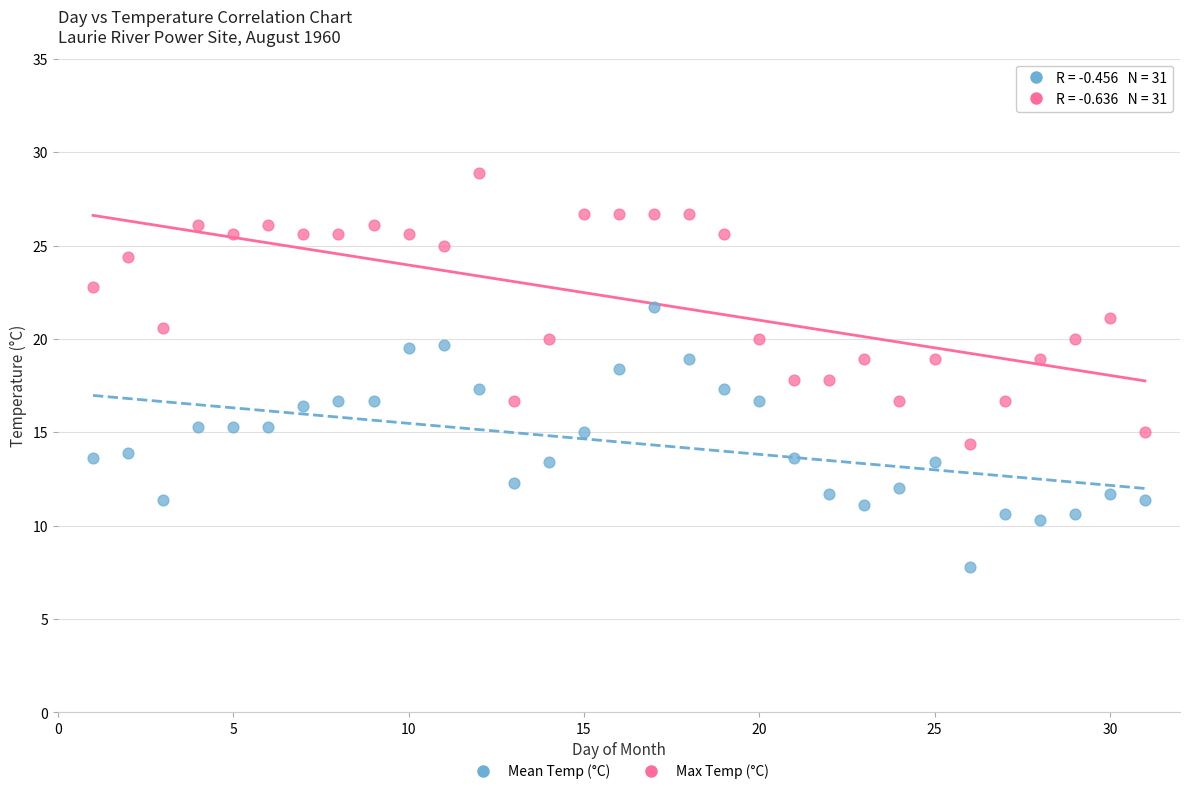

What are all the series names shown in the legend?

Mean Temp (°C), Max Temp (°C)